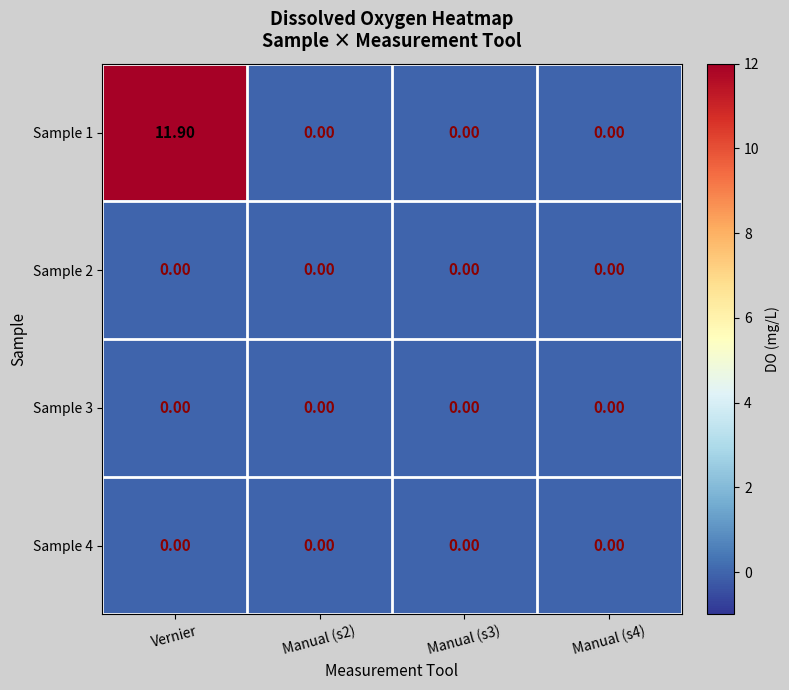

At which label does Sample 1 reach its peak?

Vernier